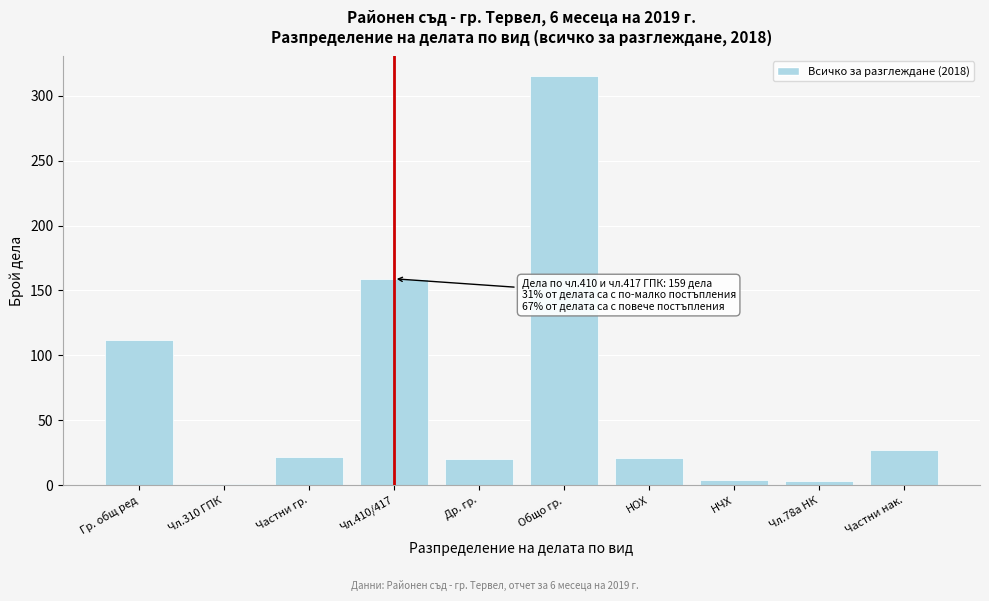

True or false: the data shows 20 at Др. гр..

True